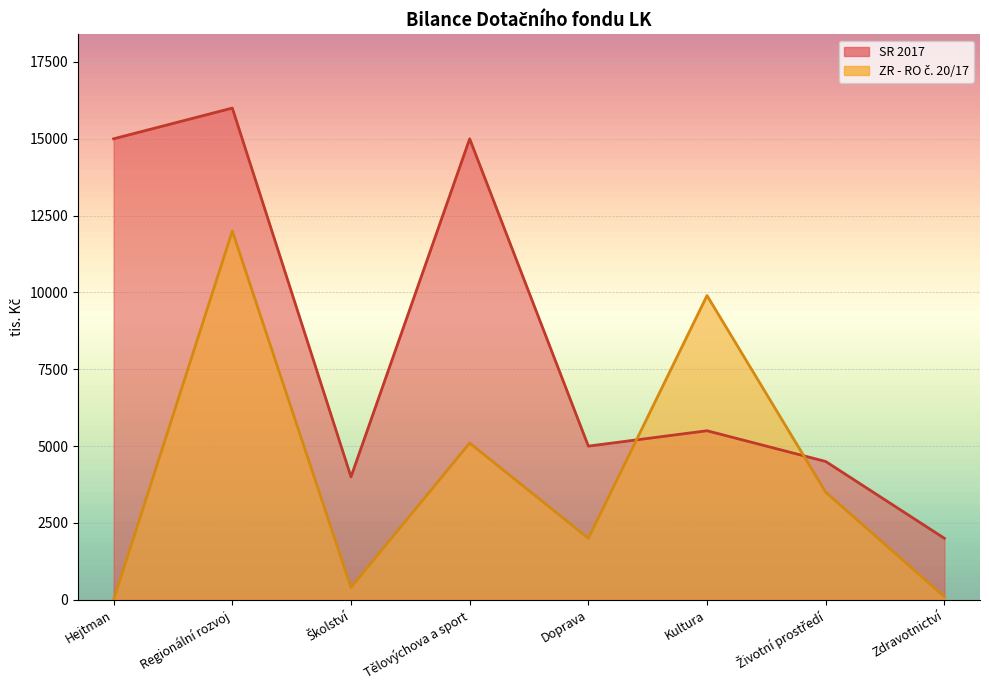

Reading left to right, transcribe all the data shown in this chart.

SR 2017: 15000	16000	4000	15000	5000	5500	4500	2000
ZR - RO č. 20/17: 0	12000	400	5100	2000	9900	3500	100